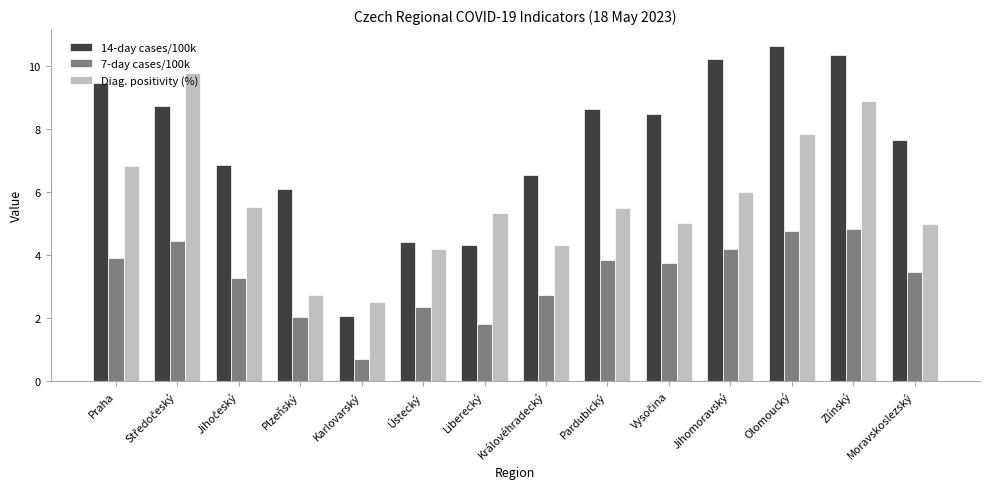

How many series are shown in this chart?

3